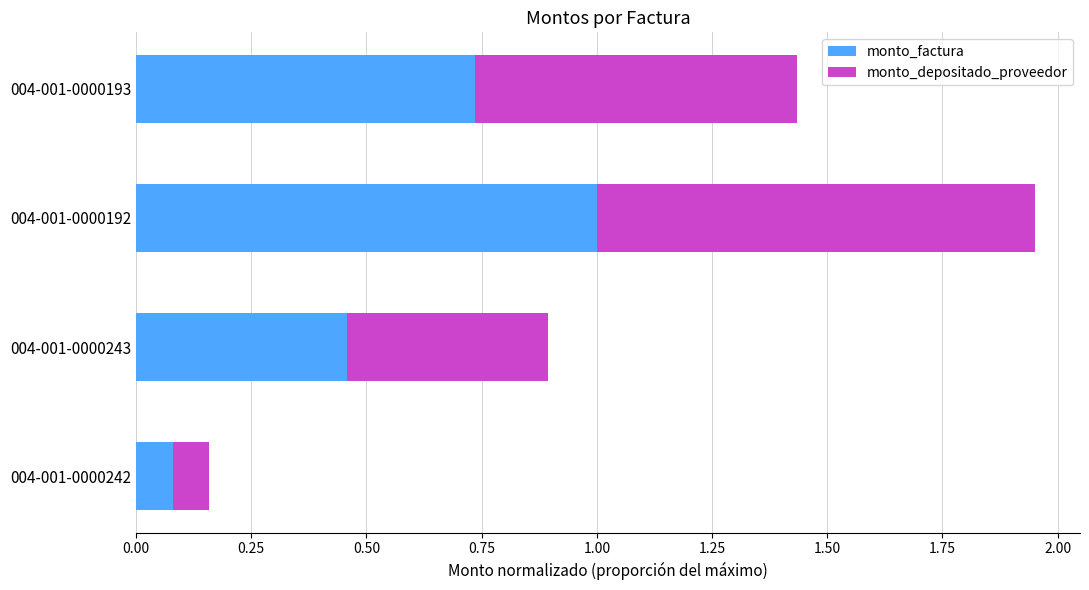

What is the average value of the monto_factura series?

0.6